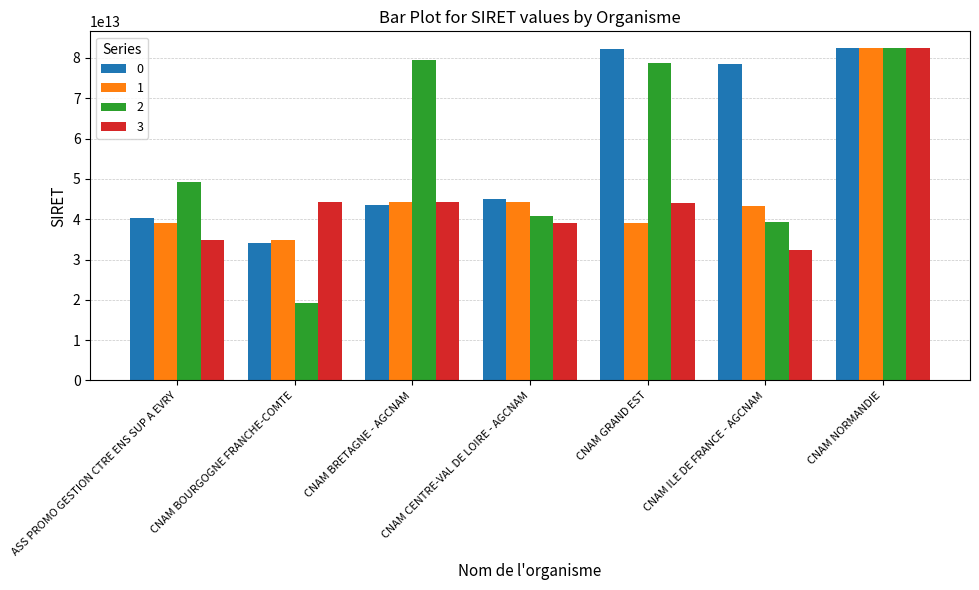

At which label does 2 reach its peak?

CNAM NORMANDIE